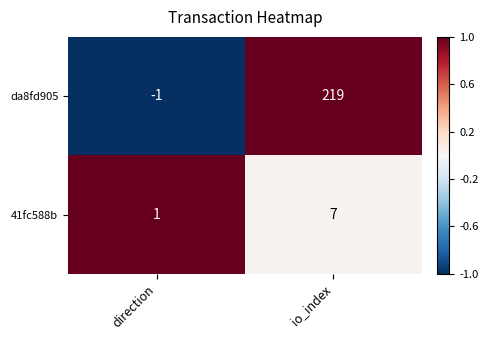

What is the approximate value of 41fc588b at io_index?

7